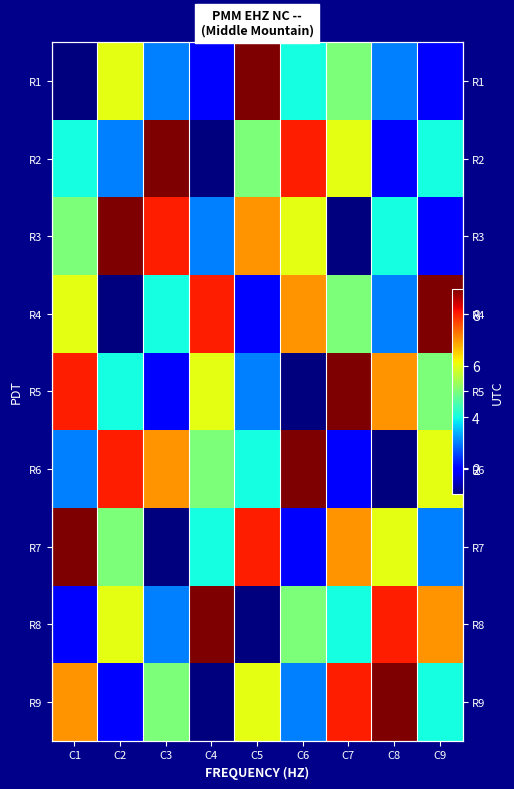

Is the value of R1 at C4 greater than the value of R4 at C2?

Yes